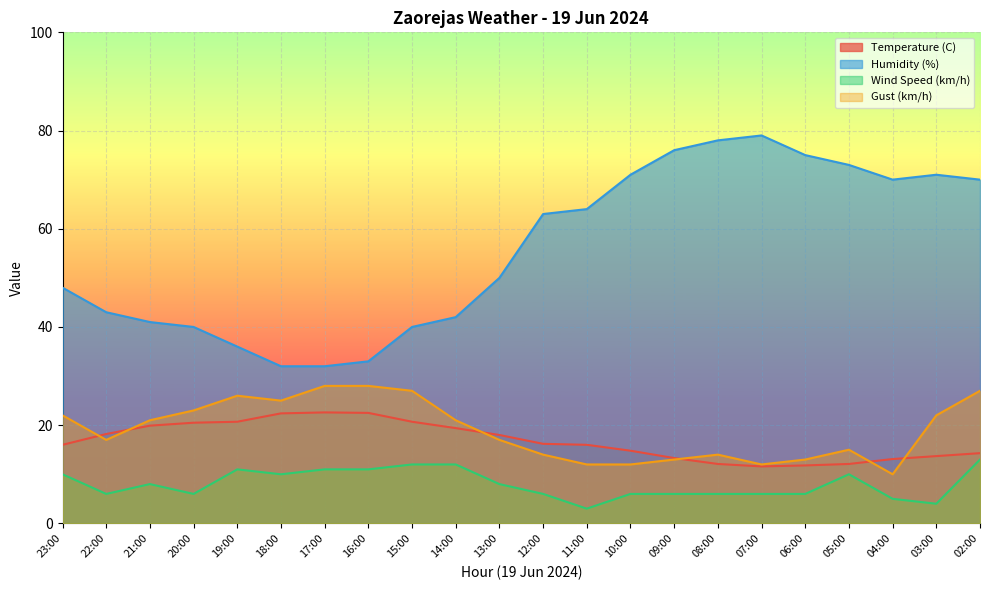

What is the difference between the second highest and second lowest values in the Wind Speed (km/h) series?

8.0